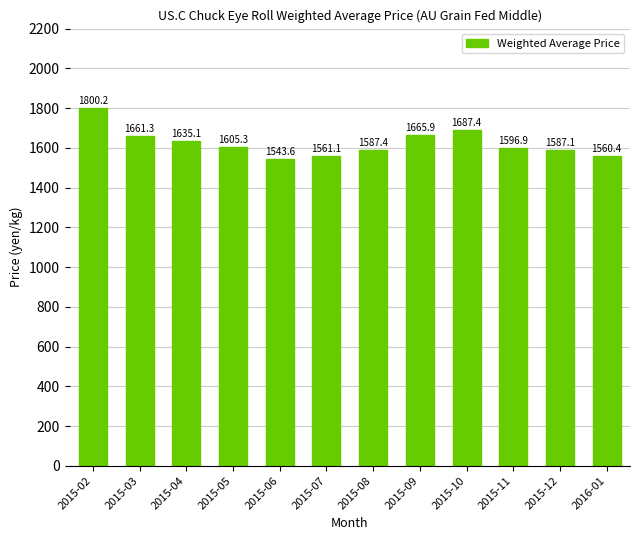

Reading left to right, transcribe all the data shown in this chart.

1800.2	1661.3	1635.1	1605.3	1543.6	1561.1	1587.4	1665.9	1687.4	1596.9	1587.1	1560.4